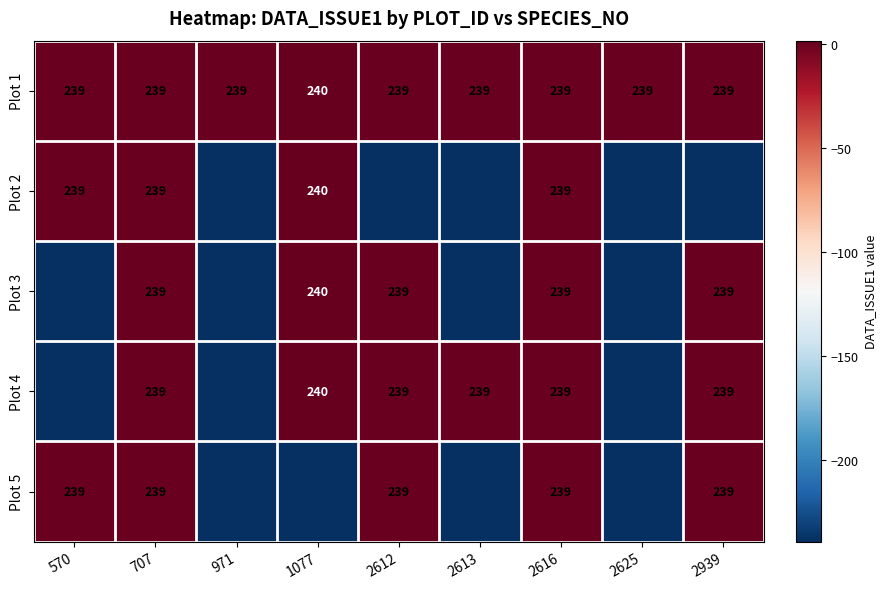

Is the value of Plot 3 at 2939 greater than the value of Plot 2 at 1077?

No